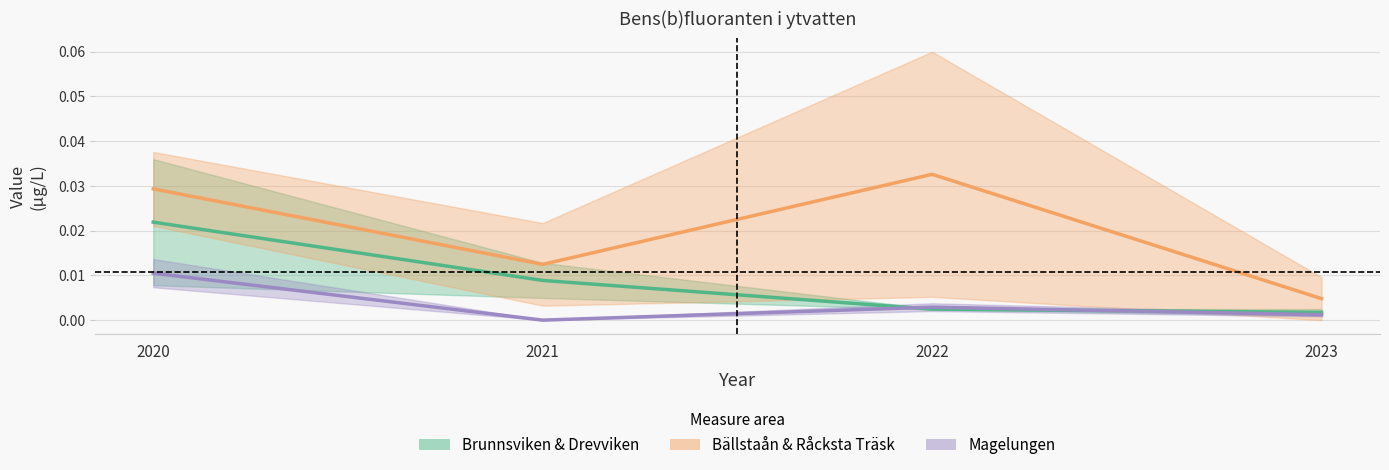

Which category has the highest value across all series?

2022